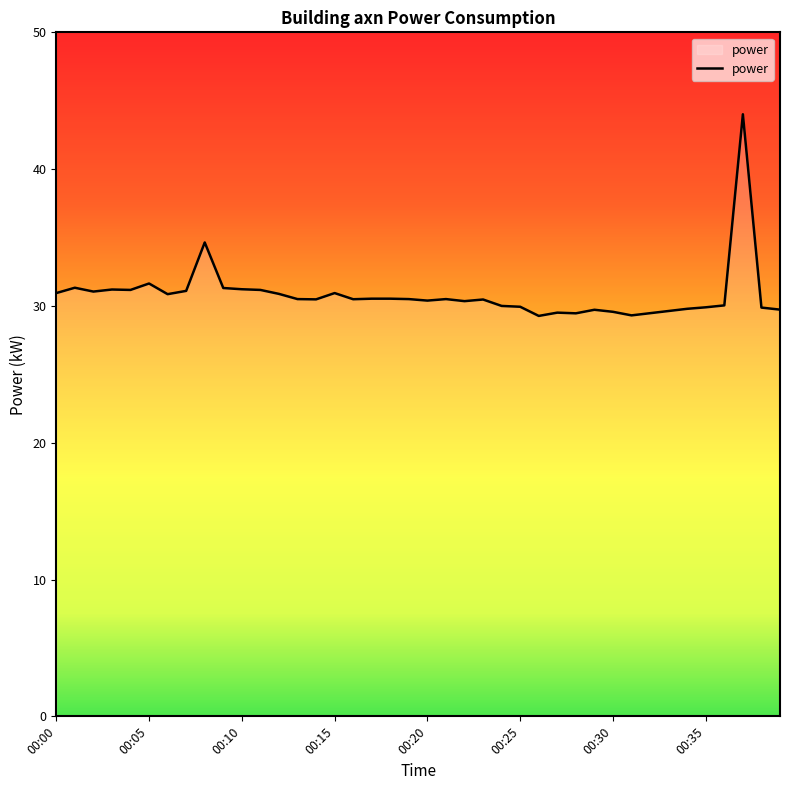

What is the average value?

30.8